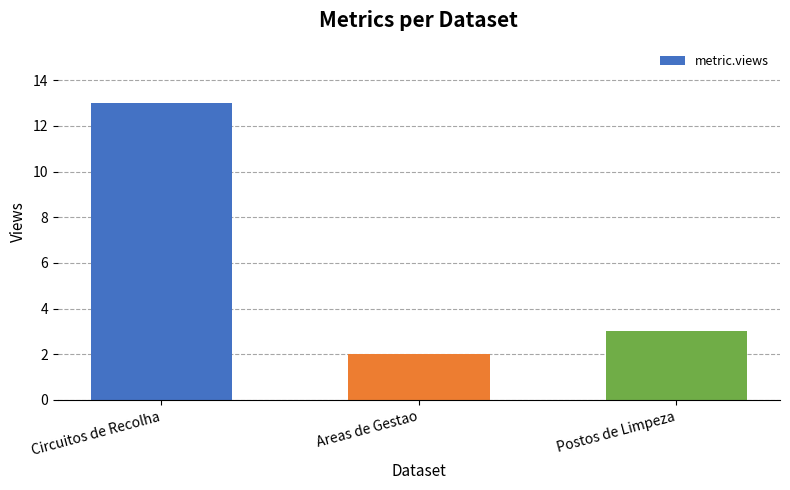

Rank the categories by value from highest to lowest.

Circuitos de Recolha, Postos de Limpeza, Areas de Gestao